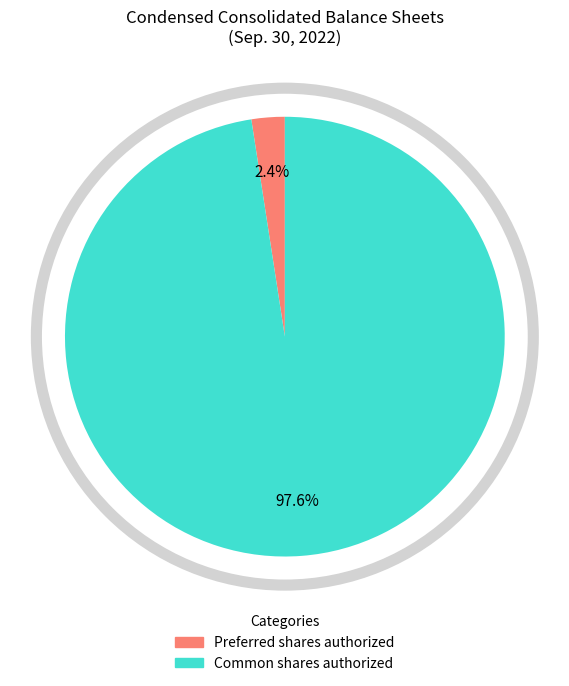

Does any single category account for the majority?

Yes